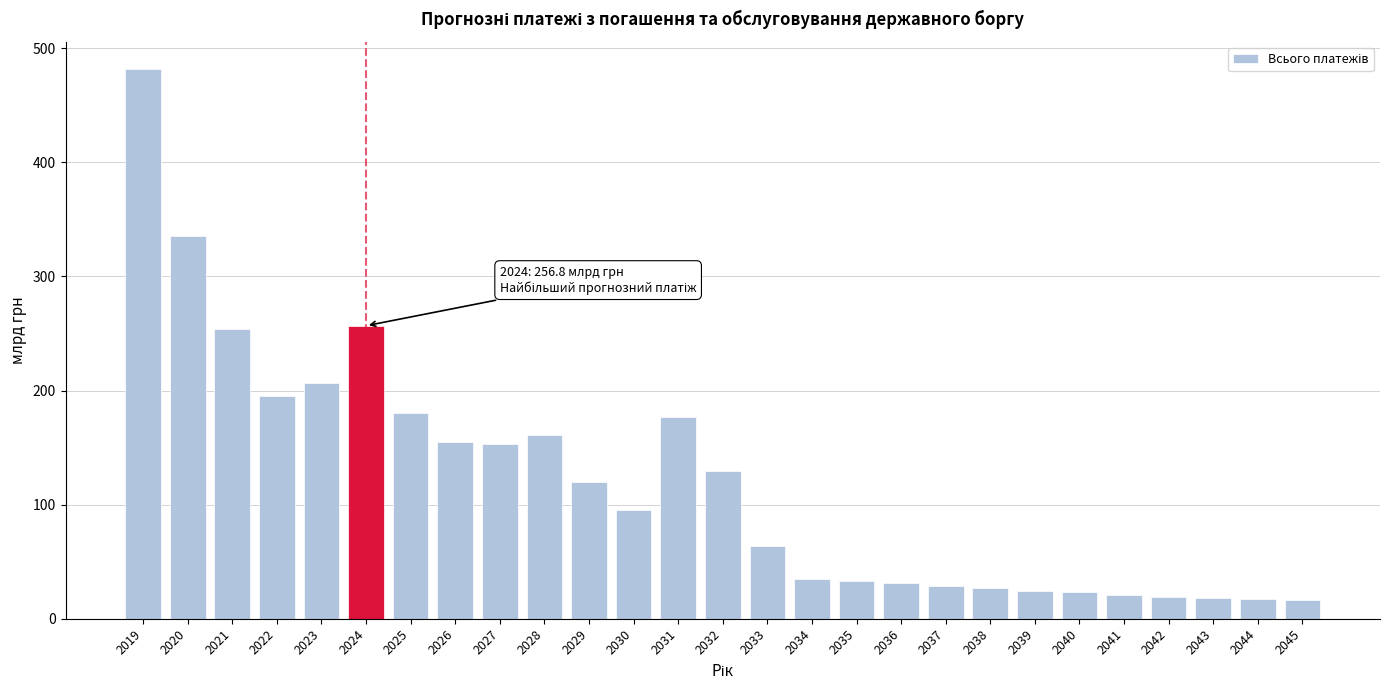

At which category does the chart reach its peak across all series?

2019